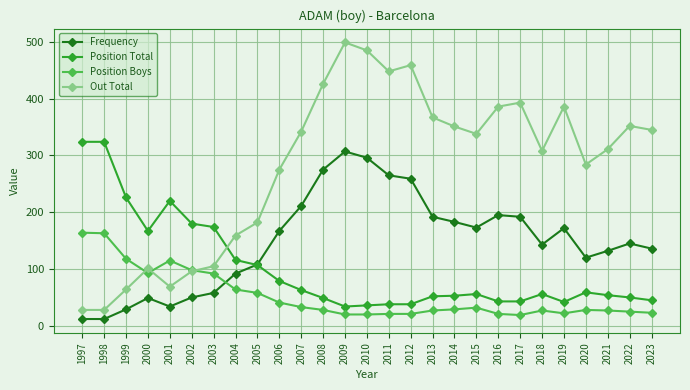

What are all the series names shown in the legend?

Frequency, Position Total, Position Boys, Out Total